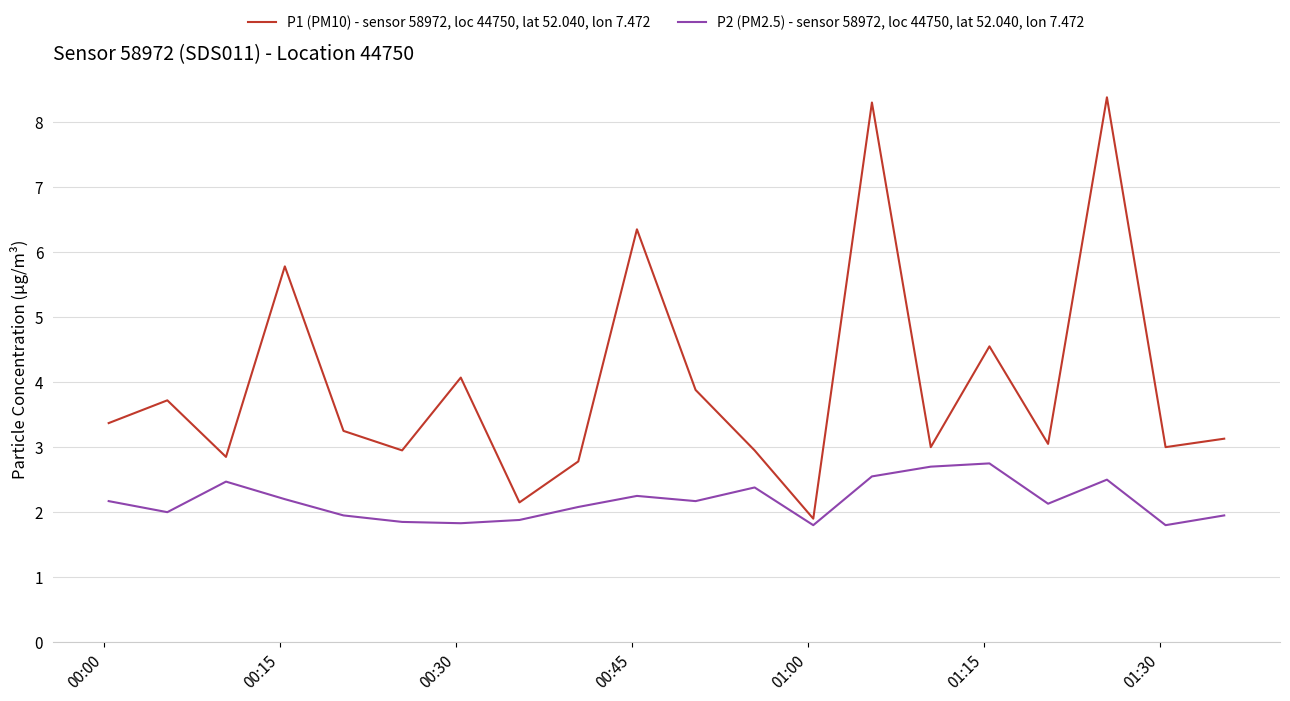

Which series has the largest total across all categories?

P1 (PM10) - sensor 58972, loc 44750, lat 52.040, lon 7.472